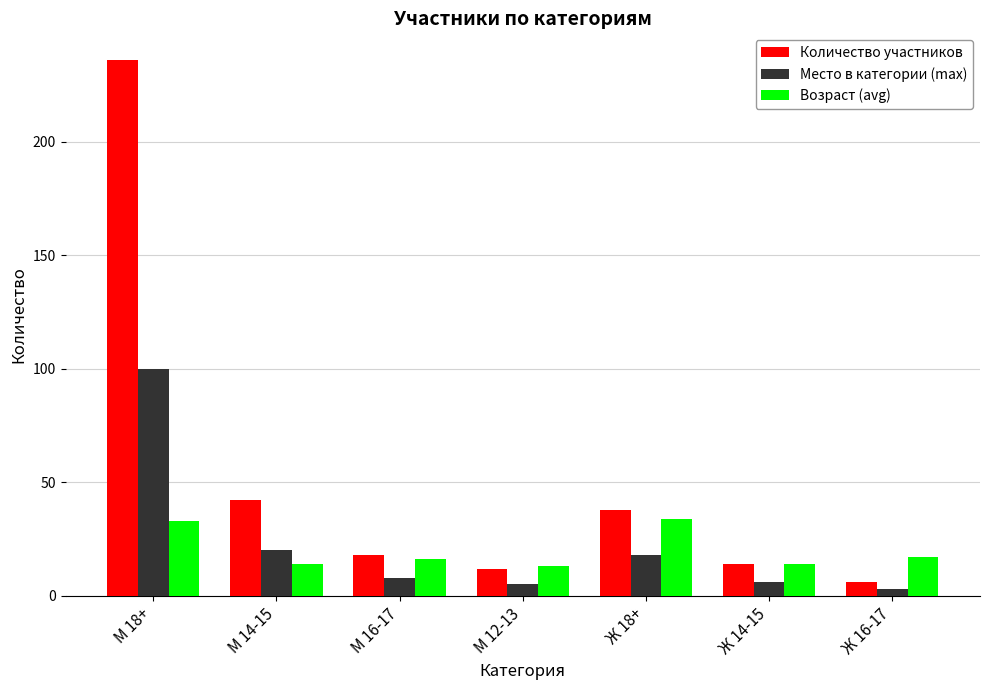

Reading left to right, transcribe all the data shown in this chart.

Количество участников: 236	42	18	12	38	14	6
Место в категории (max): 100	20	8	5	18	6	3
Возраст (avg): 33	14	16	13	34	14	17